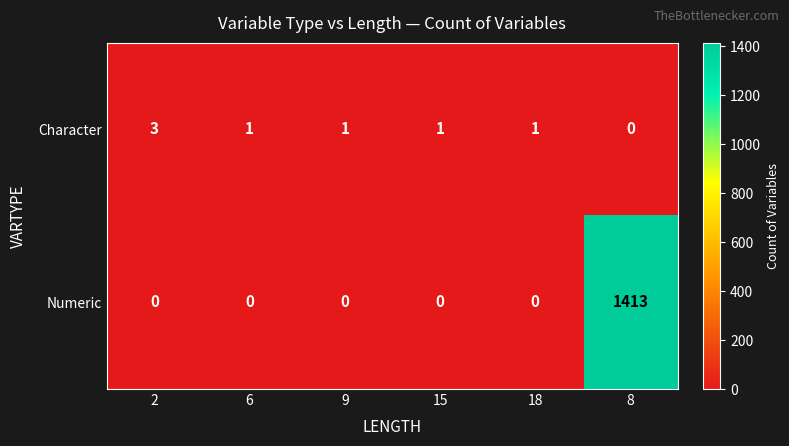

Rank the series by their maximum value, from highest to lowest.

Numeric, Character